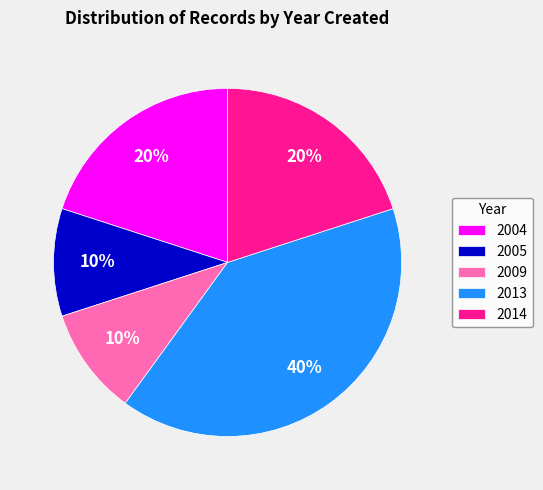

What percentage is the 2005 slice, to the nearest percent?

10%